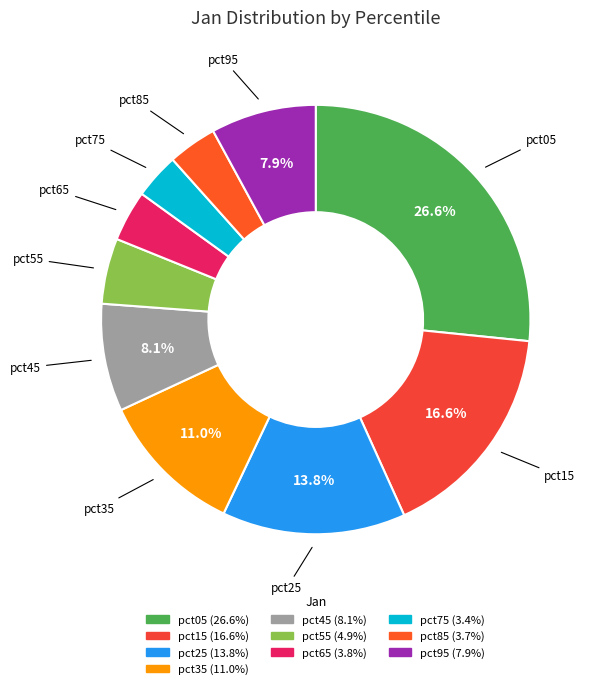

Does pct15 account for over 50% of the chart?

No